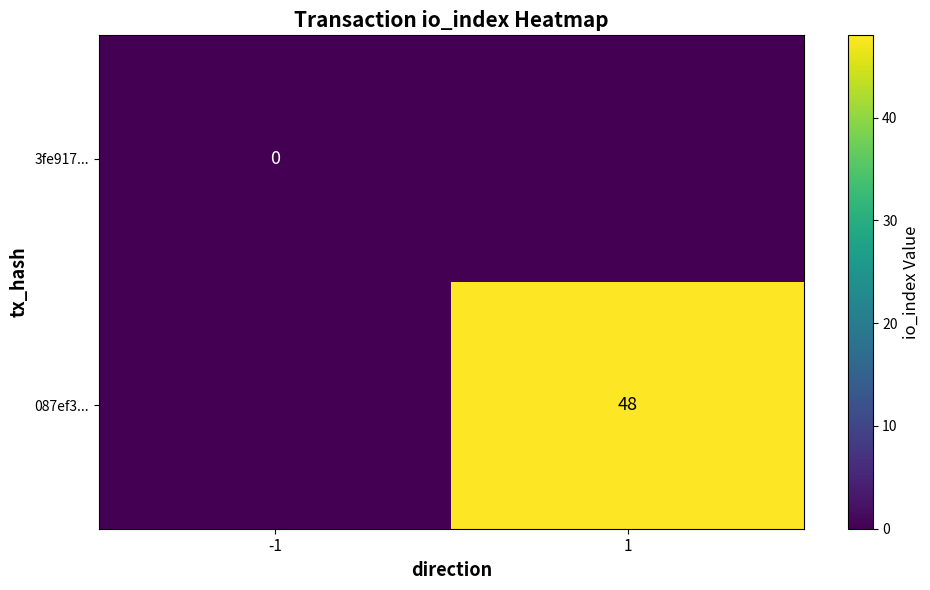

Which series changed the most between -1 and 1?

087ef3...